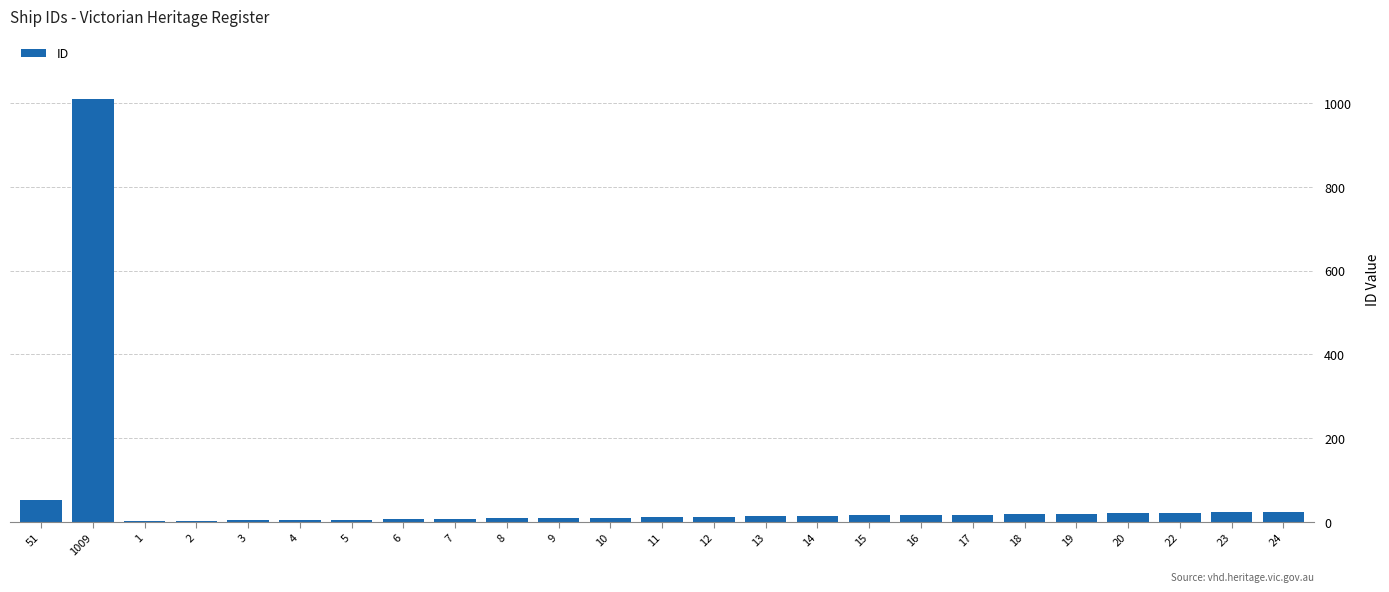

Which label corresponds to the largest value in the chart?

1009